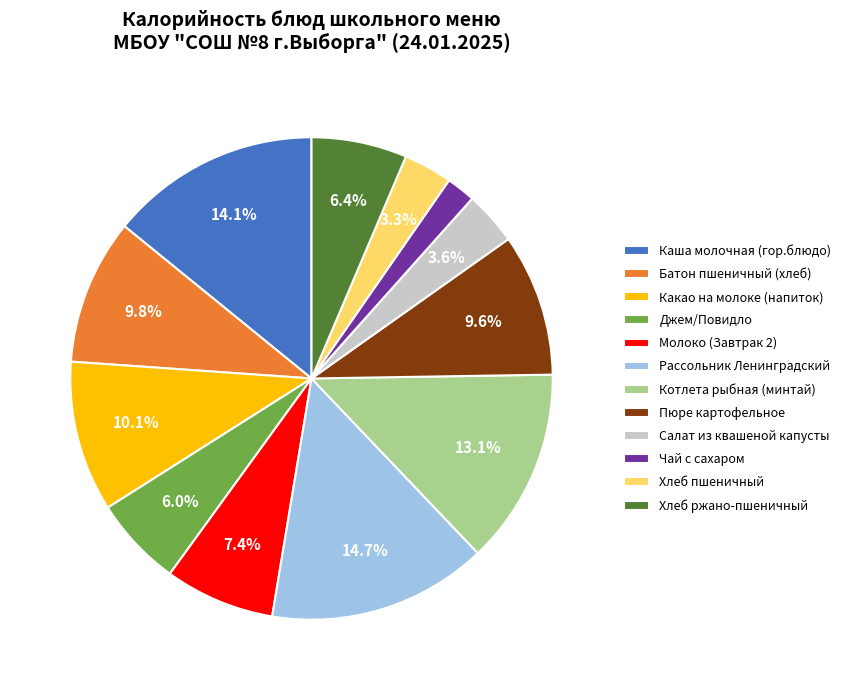

What is the largest slice in the pie chart?

Рассольник Ленинградский